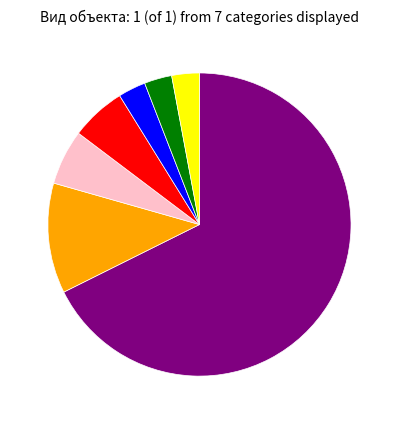

Does any single category account for the majority?

Yes